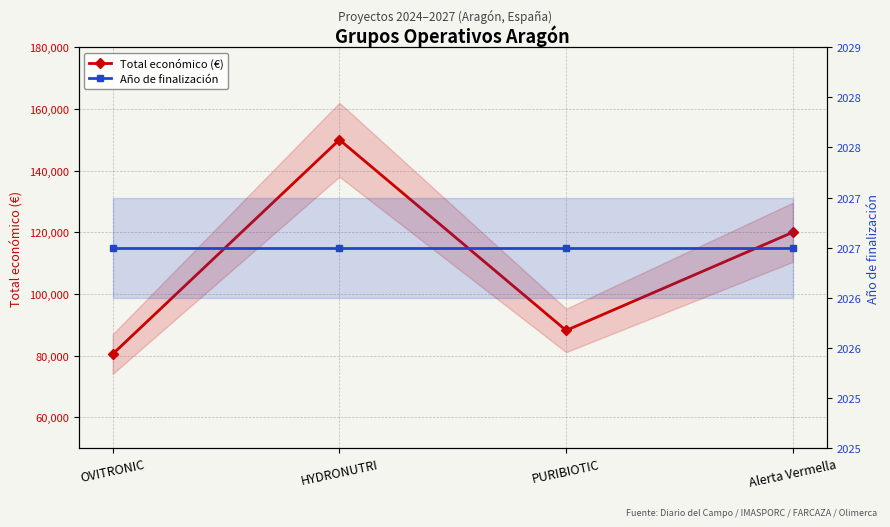

What are all the series names shown in the legend?

Total económico (€), Año de finalización